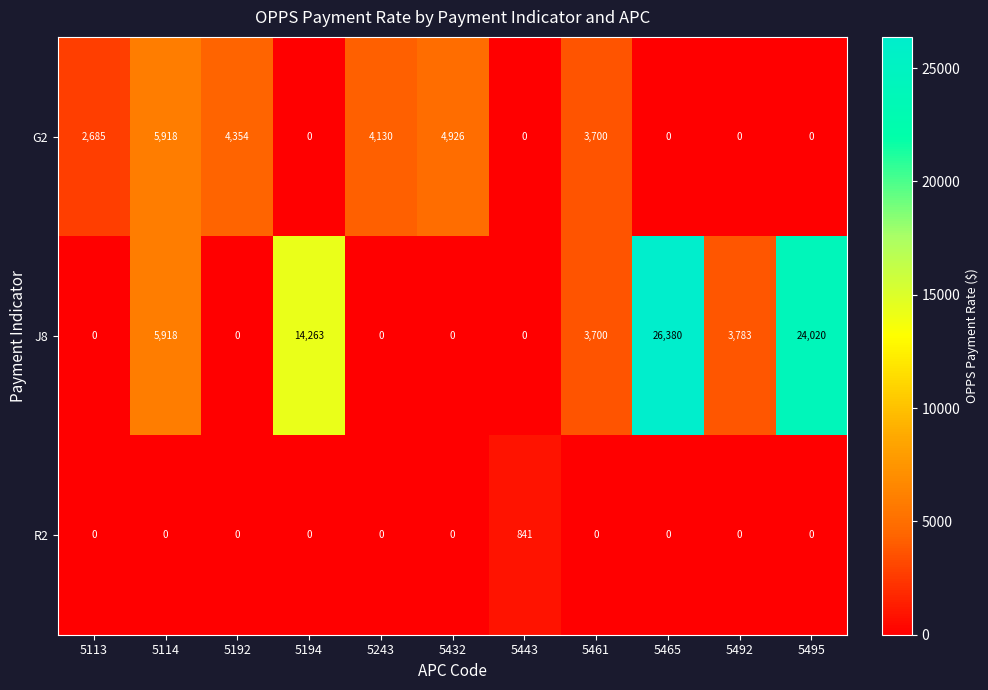

What is the greatest value displayed?

26380